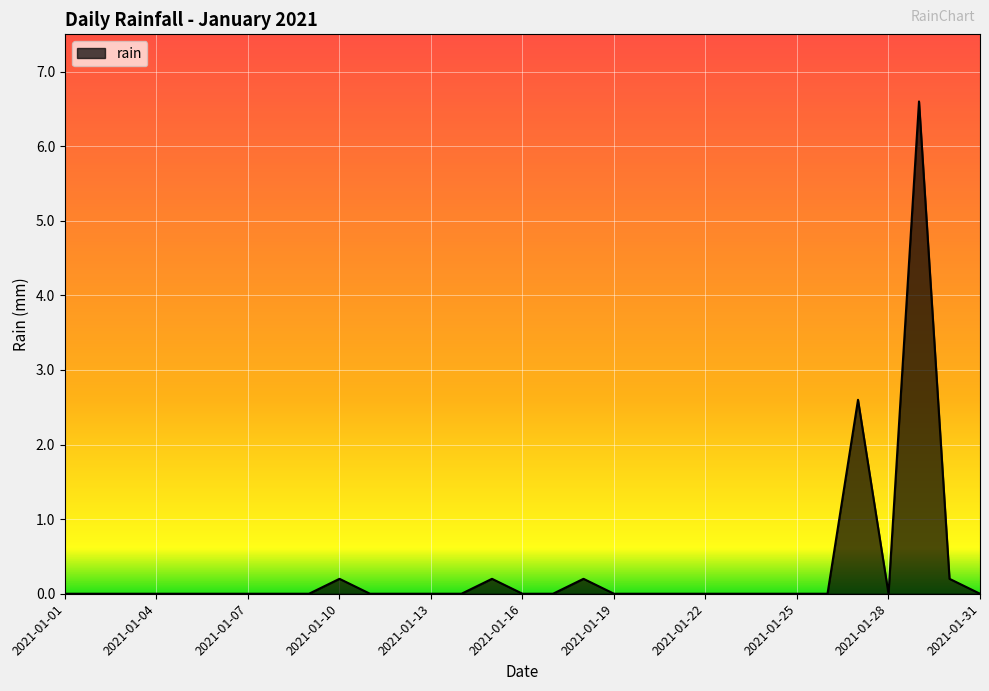

What is the difference between the maximum and minimum values?

6.6